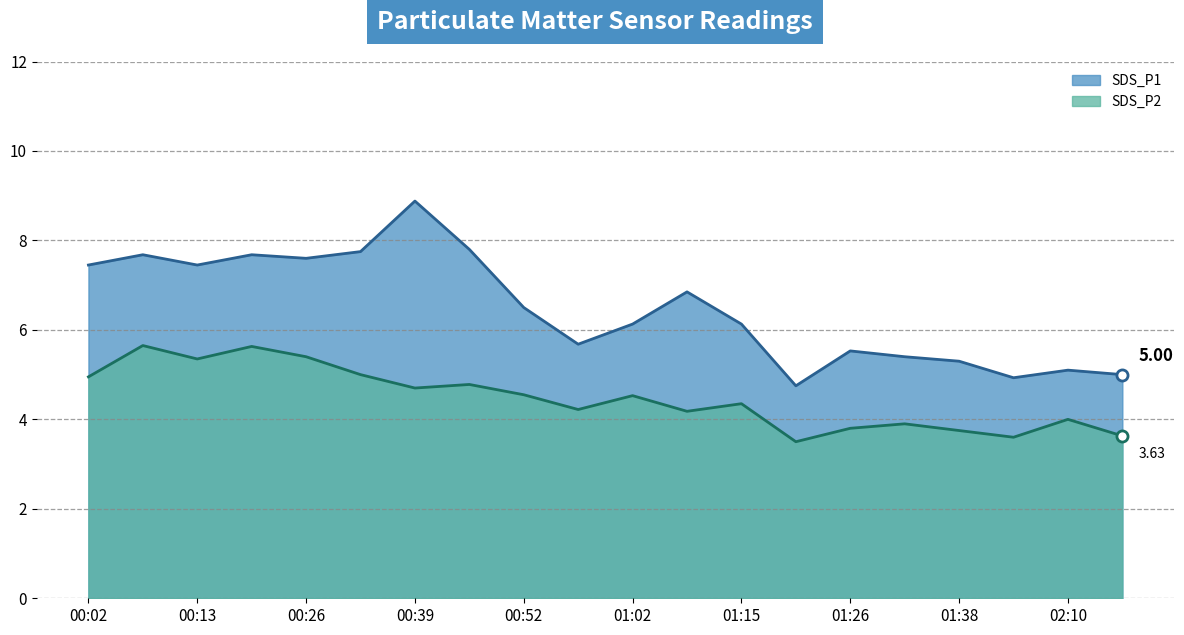

What is the approximate value of SDS_P2 at 01:38?

3.8